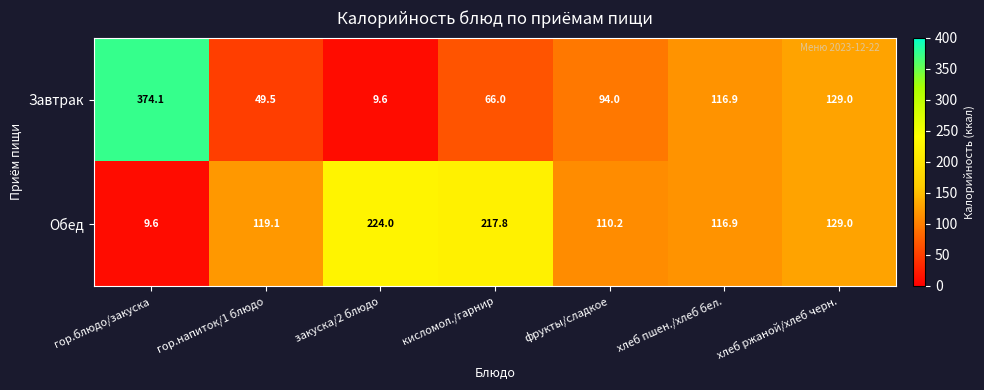

Reading left to right, what are all the values shown in this chart?

Завтрак: 374.1	49.5	9.6	66.0	94.0	116.9	129.0
Обед: 9.6	119.1	224.0	217.8	110.2	116.9	129.0